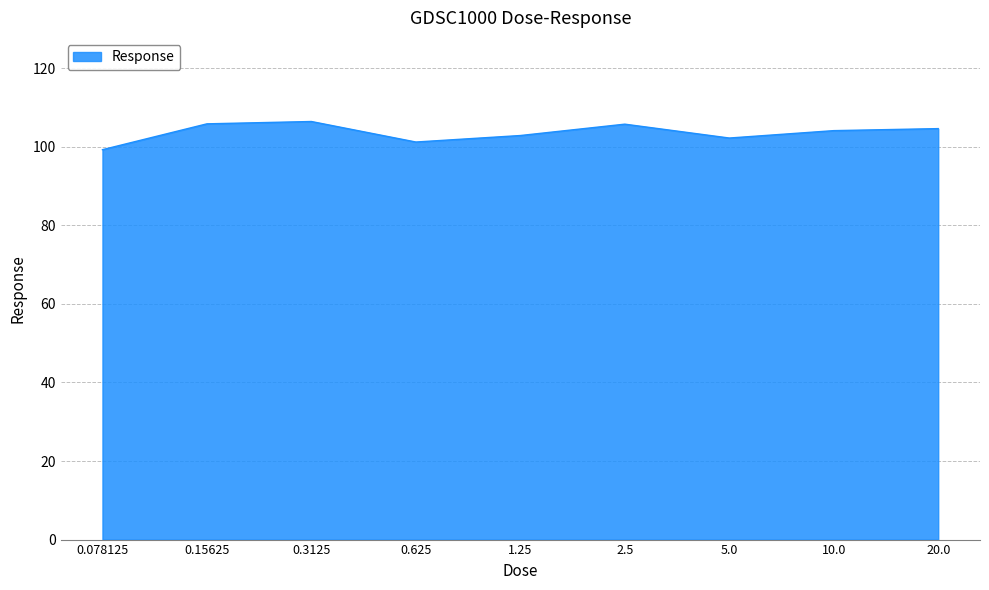

What is the smallest value displayed?

99.2